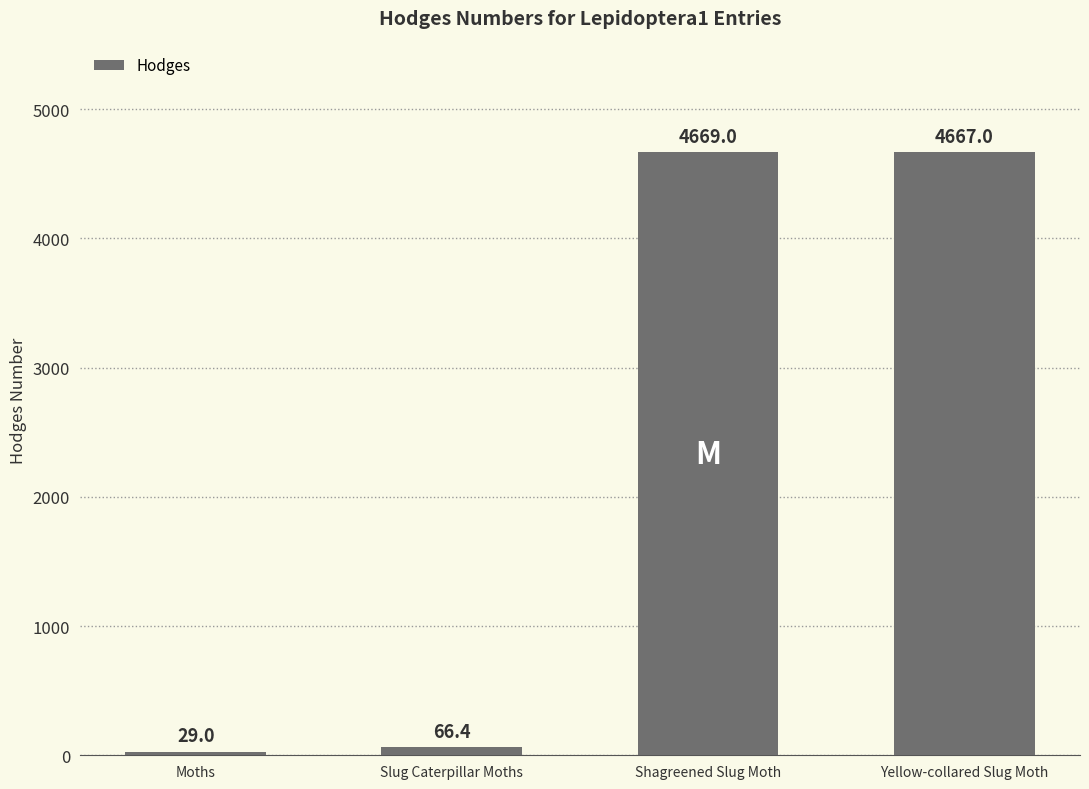

Which label corresponds to the smallest value in the chart?

Moths